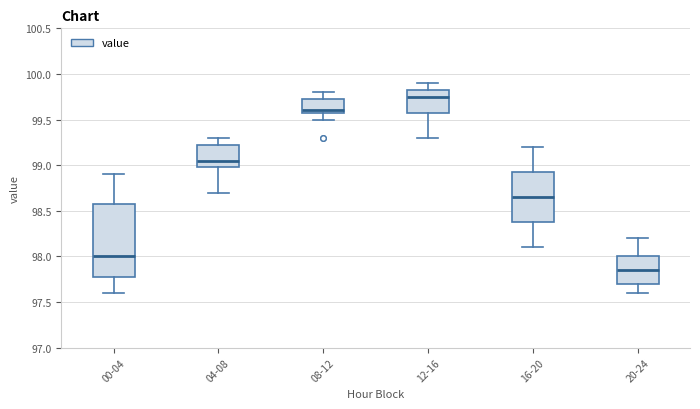

Which box has the lowest median line?

20-24